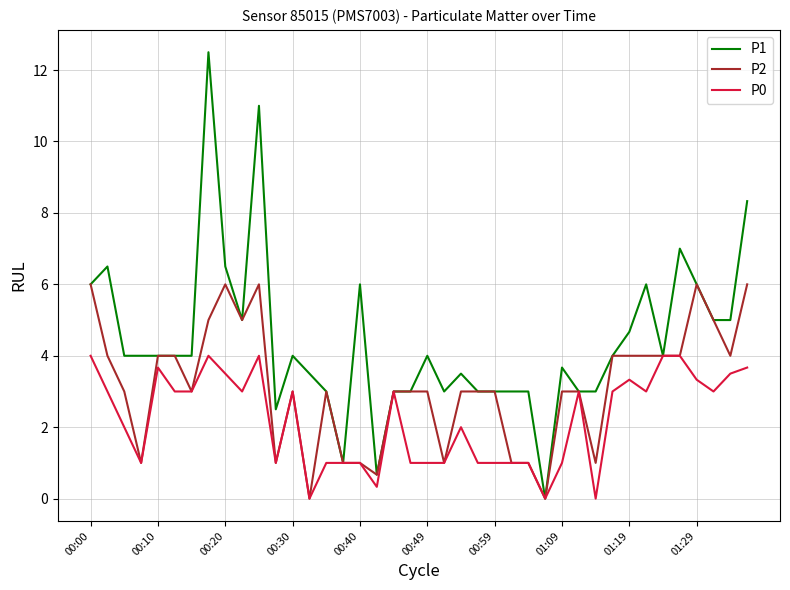

What is the greatest value displayed?

12.5